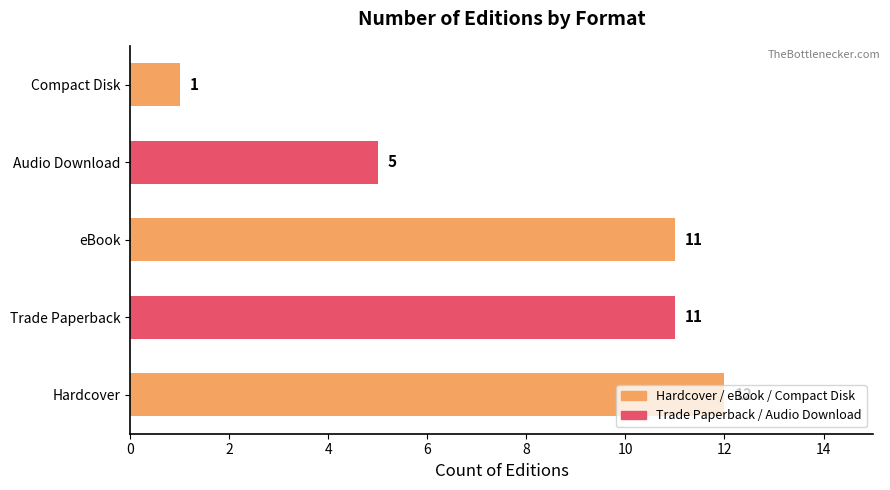

What is the change in value from Audio Download to Compact Disk?

-4